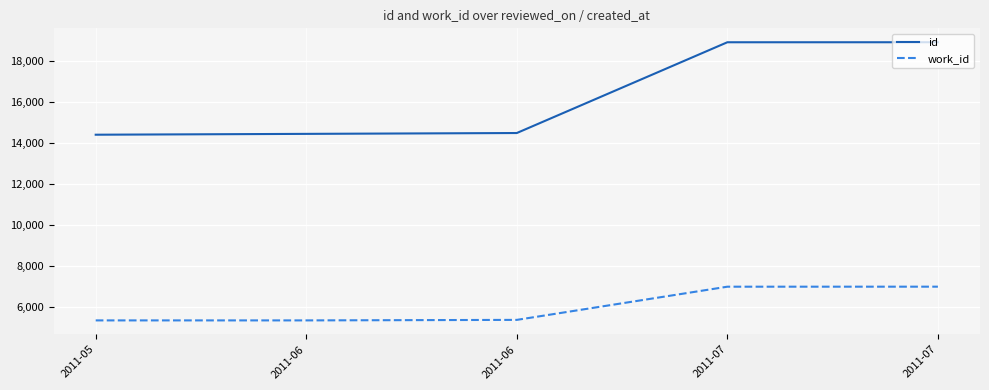

What is the difference between the second highest and minimum values in the work_id series?

1639